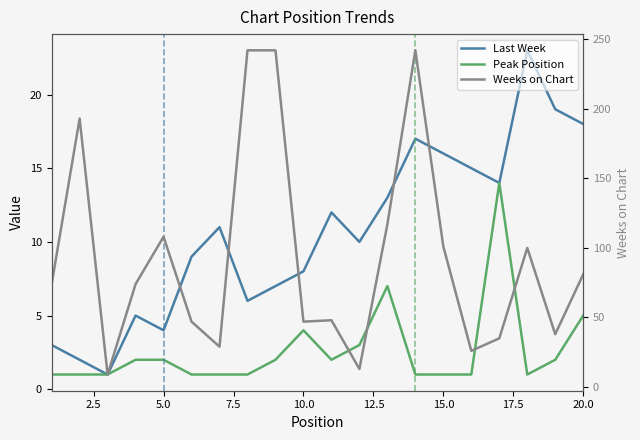

What is the difference between the second highest and second lowest values in the Peak Position series?

6